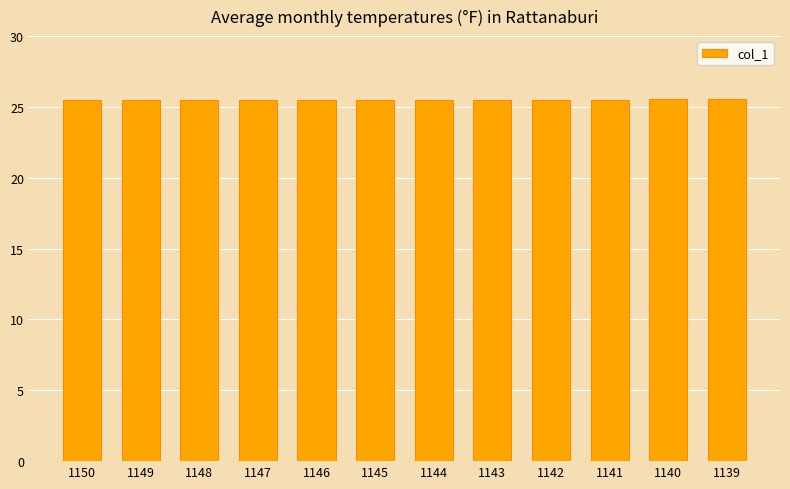

What is the greatest value displayed?

25.5